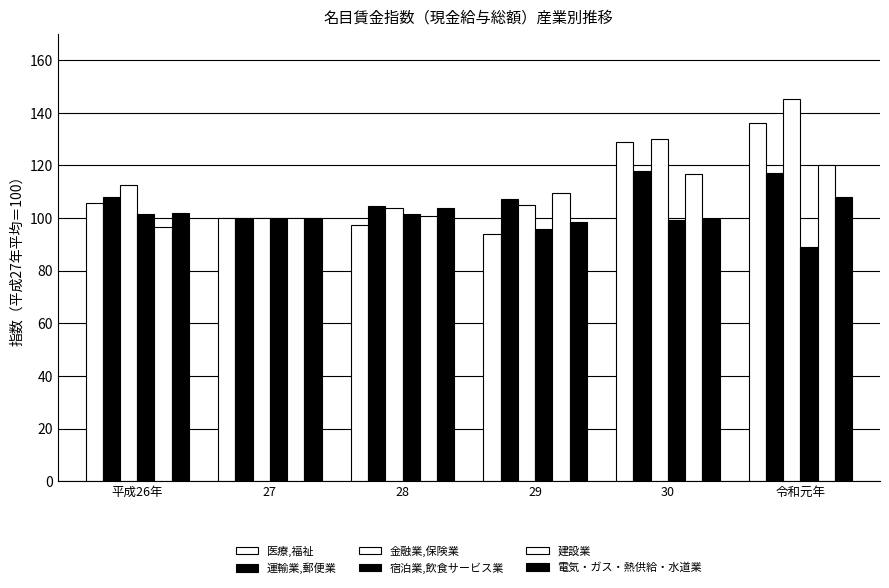

Count the number of categories in the chart.

6